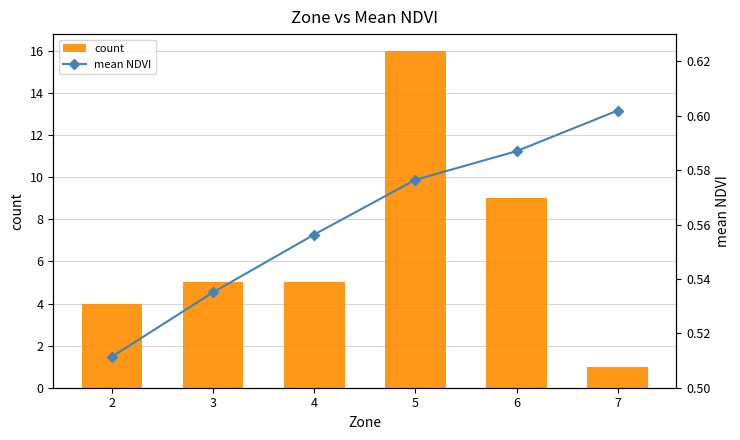

The count series shows 1.3 at 7. True or false?

False